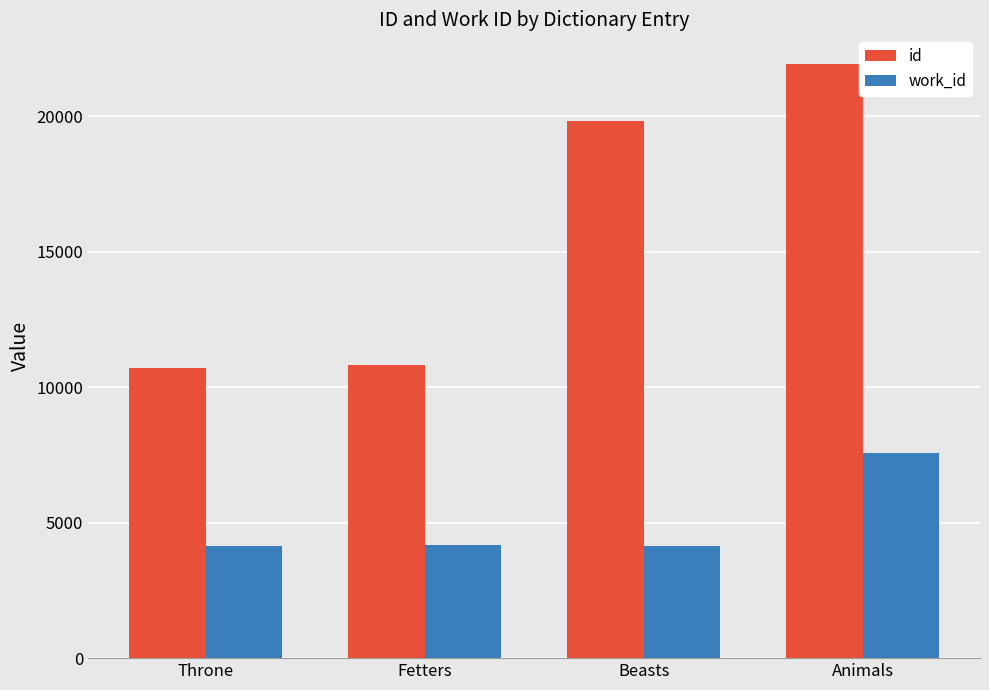

Is it true that id equals 10690 at Throne?

True